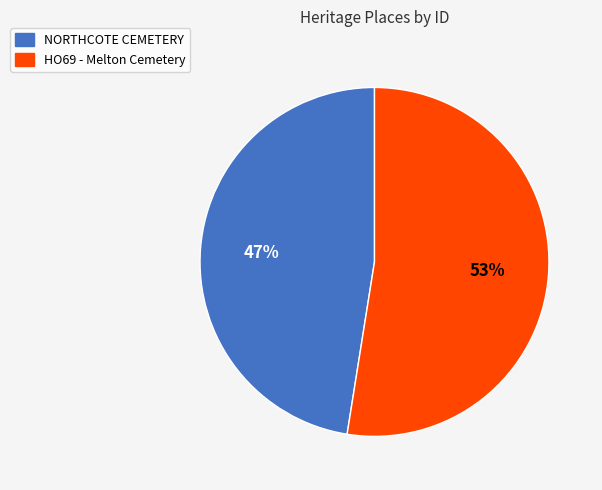

Rank the categories by value from lowest to highest.

NORTHCOTE CEMETERY, HO69 - Melton Cemetery